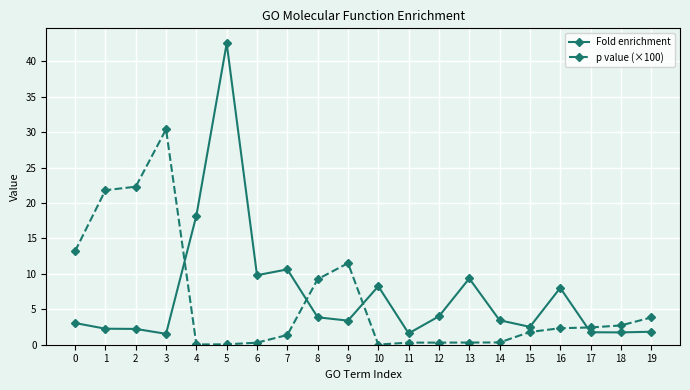

True or false: Fold enrichment has a value of 8.0 at 16.

True